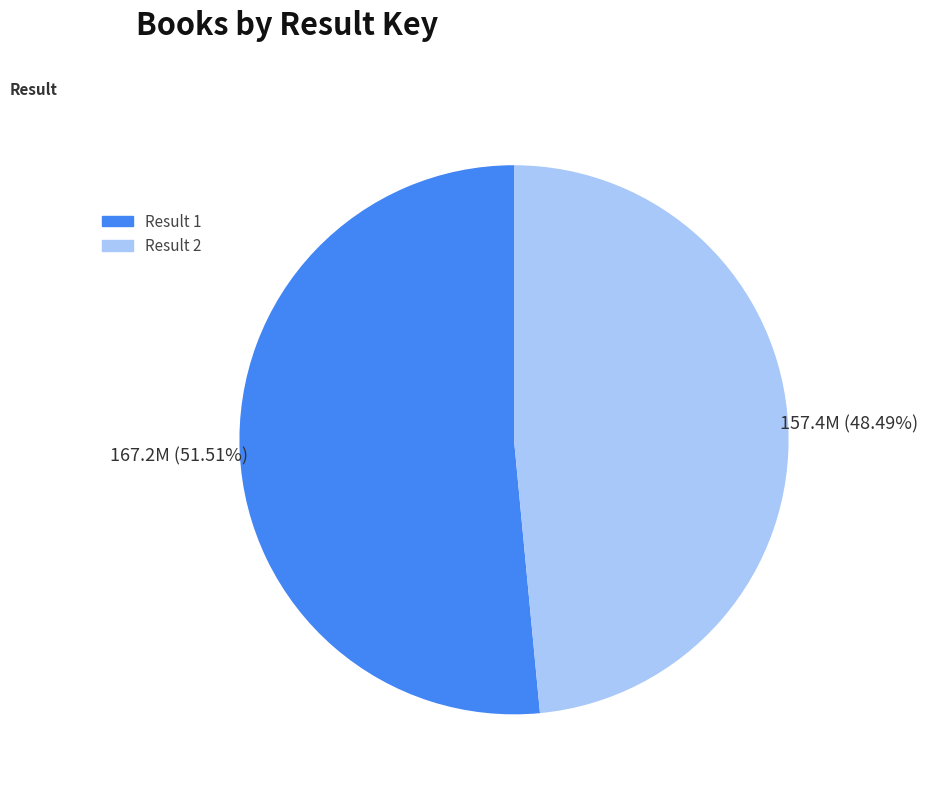

Is there a majority slice in this chart?

Yes